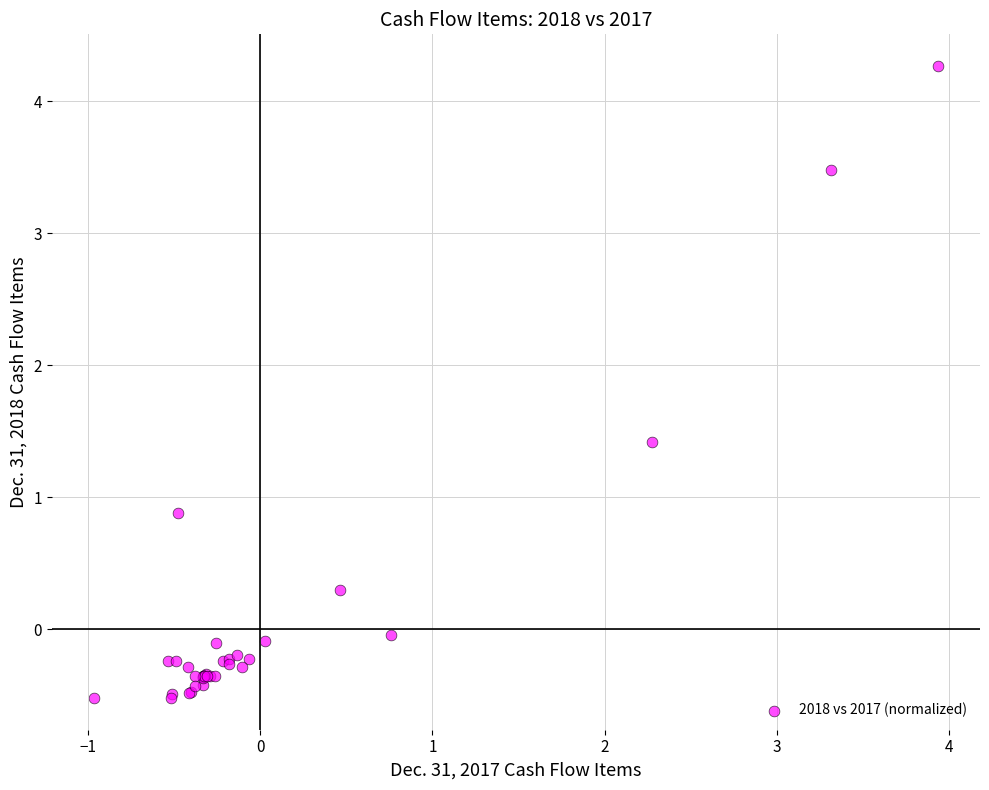

What Y value in the scatter plot is closest to 1?

0.9